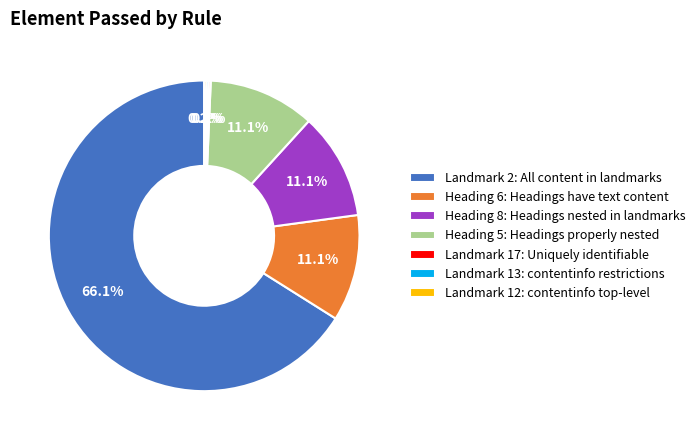

Approximately how many times larger is the value at Landmark 2: All content in landmarks compared to Heading 6: Headings have text content?

6.0